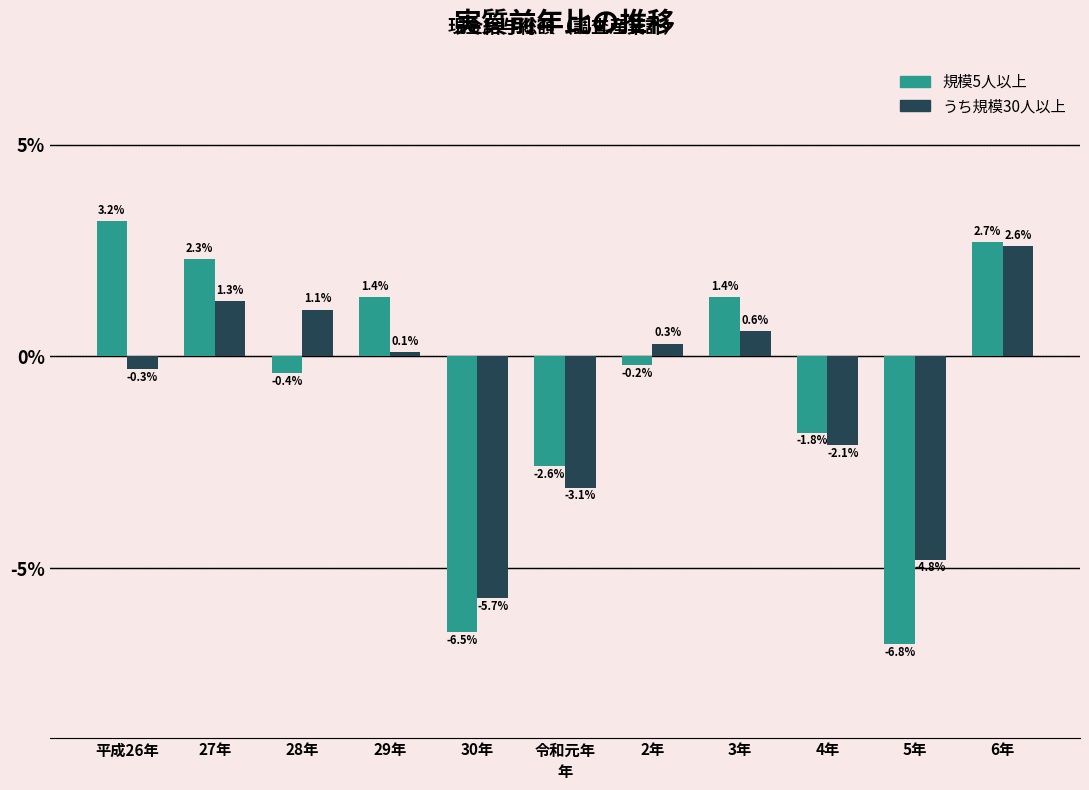

Reading left to right, list all the values displayed in this chart.

規模5人以上: 平成26年=3.2	27年=2.3	28年=-0.4	29年=1.4	30年=-6.5	令和元年=-2.6	2年=-0.2	3年=1.4	4年=-1.8	5年=-6.8	6年=2.7
うち規模30人以上: 平成26年=-0.3	27年=1.3	28年=1.1	29年=0.1	30年=-5.7	令和元年=-3.1	2年=0.3	3年=0.6	4年=-2.1	5年=-4.8	6年=2.6